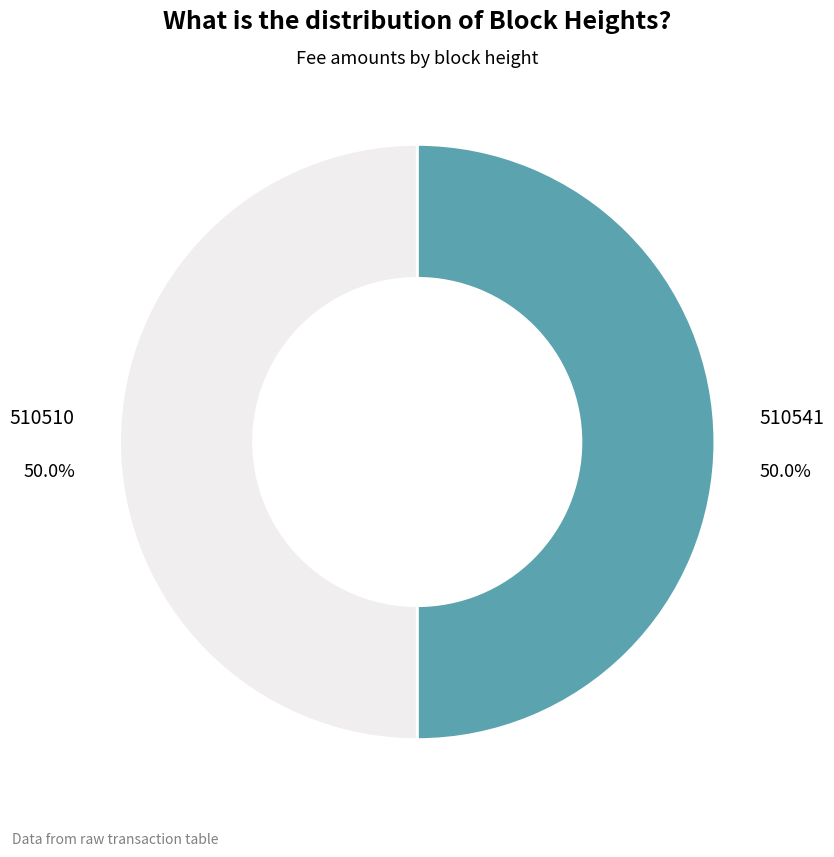

Approximately how many times larger is the value at 510510 compared to 510541?

1.0